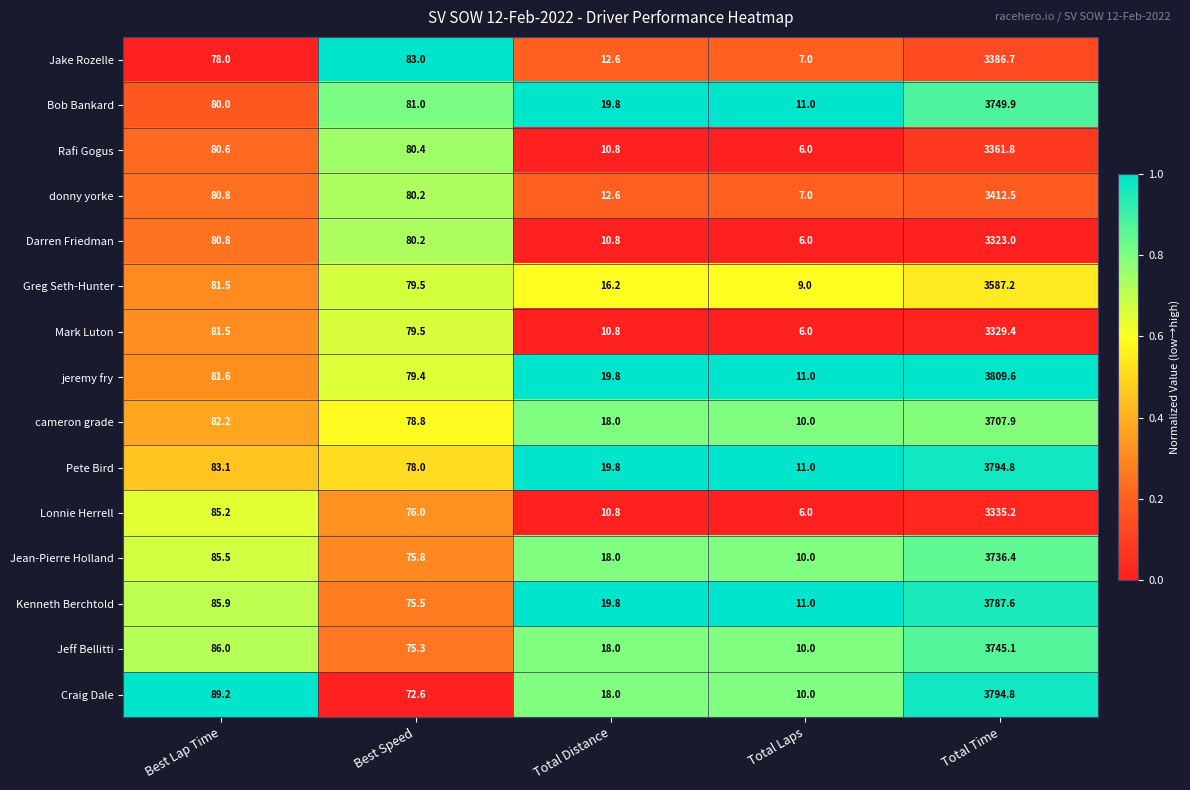

Which series has the widest spread of values?

jeremy fry